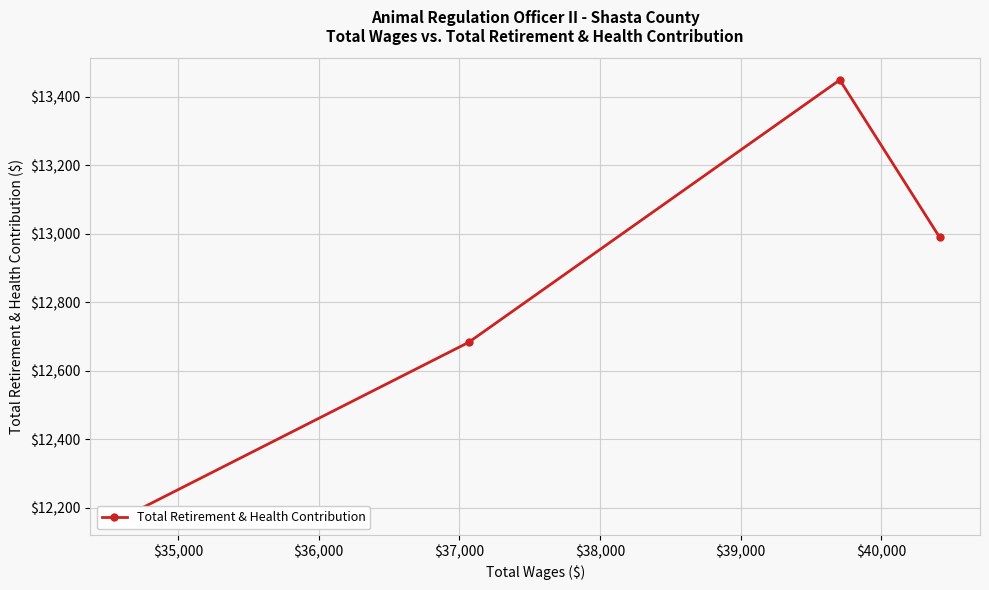

How many interior local peaks (higher than both neighbors) does the data have?

1